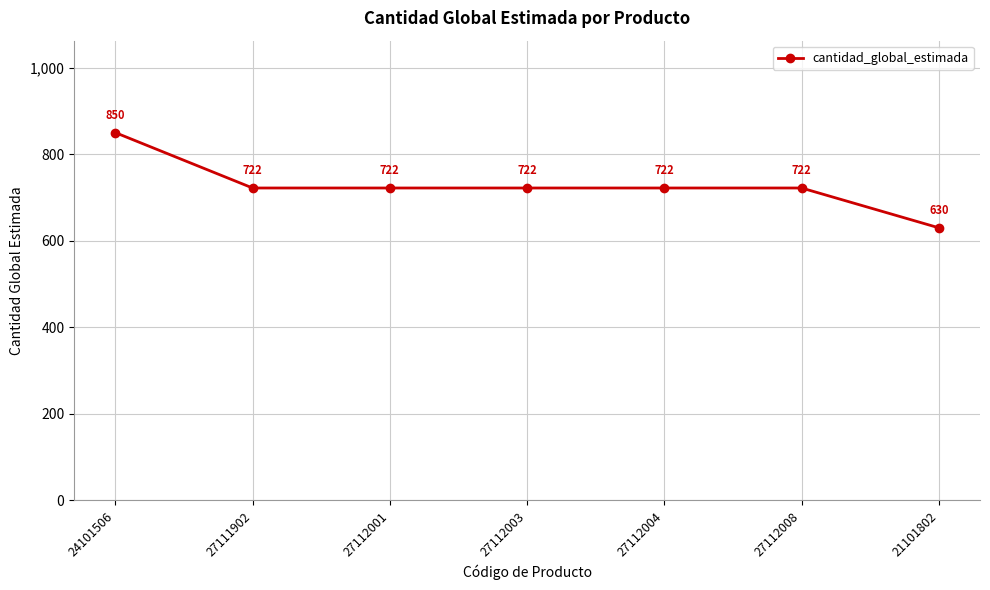

True or false: the data shows 1178 at 27111902.

False